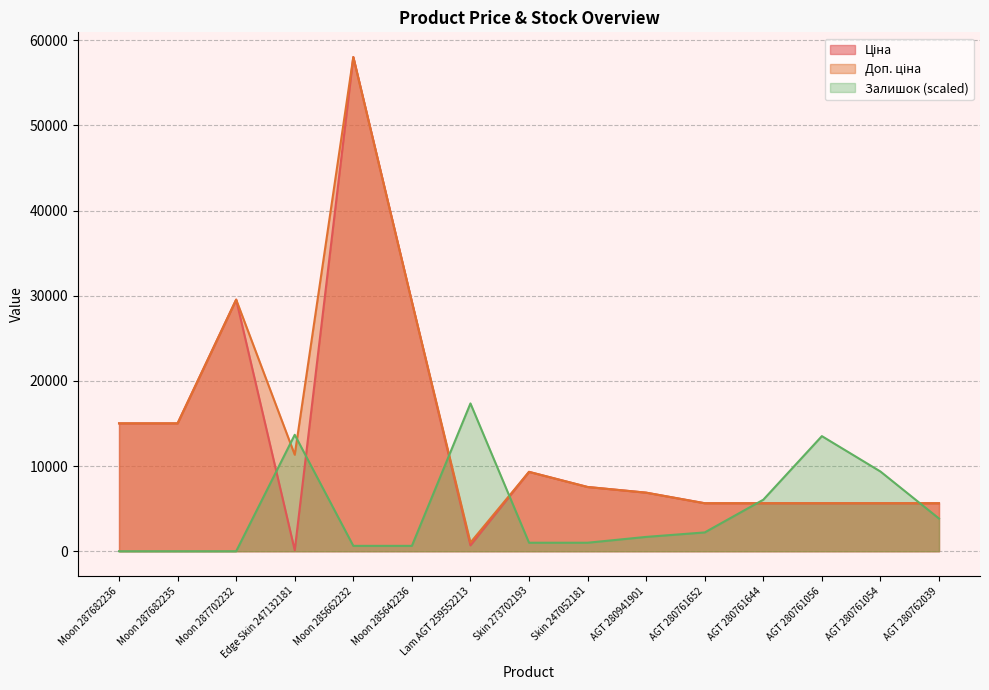

What position from the left is Edge Skin 247132181?

4